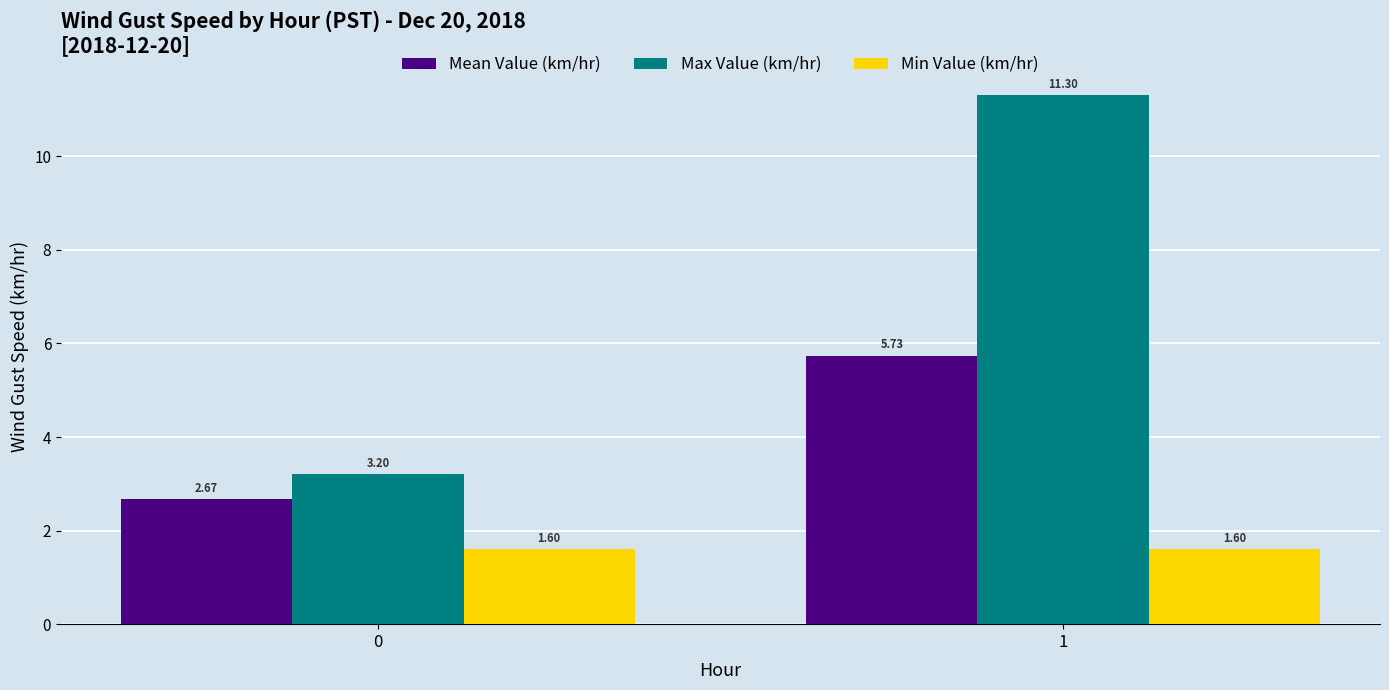

List the labels in order of Mean Value (km/hr) value, smallest first.

0, 1